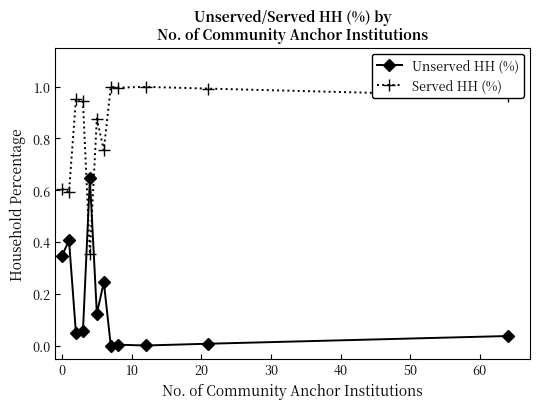

What is the sum of all Served HH (%) values?

10.0